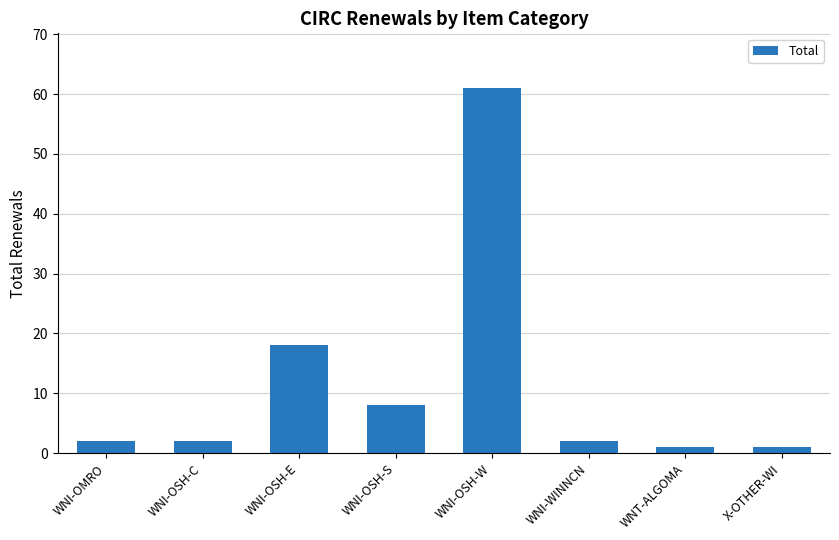

What is the label of the 7th bar from the right?

WNI-OSH-C